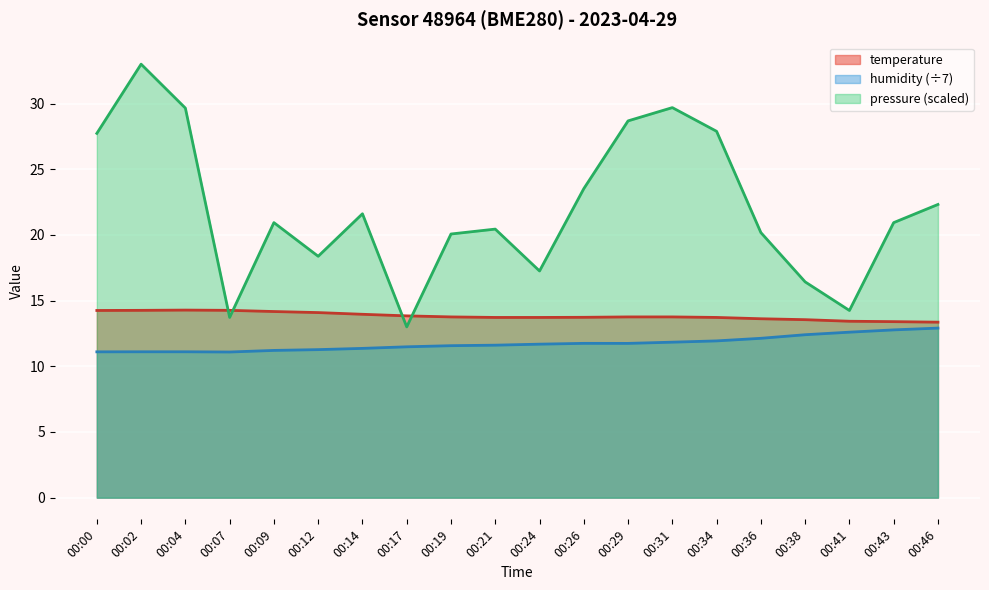

Reading left to right, transcribe all the data shown in this chart.

temperature: 14.2	14.3	14.3	14.3	14.2	14.1	14.0	13.8	13.8	13.7	13.7	13.7	13.8	13.8	13.7	13.6	13.6	13.4	13.4	13.4
humidity: 11.1	11.1	11.1	11.1	11.2	11.3	11.4	11.5	11.6	11.6	11.7	11.7	11.7	11.8	11.9	12.1	12.4	12.6	12.8	12.9
pressure_norm: 27.7	33.0	29.7	13.7	20.9	18.4	21.6	13.0	20.1	20.4	17.3	23.5	28.7	29.7	27.9	20.2	16.4	14.3	20.9	22.3